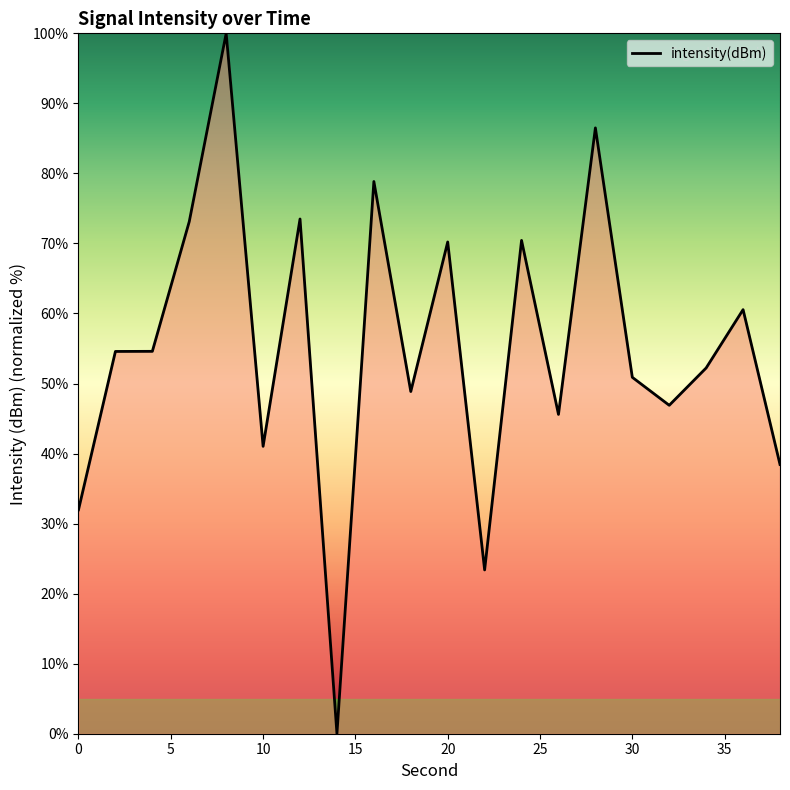

What is the difference between the maximum and minimum values?

100.0